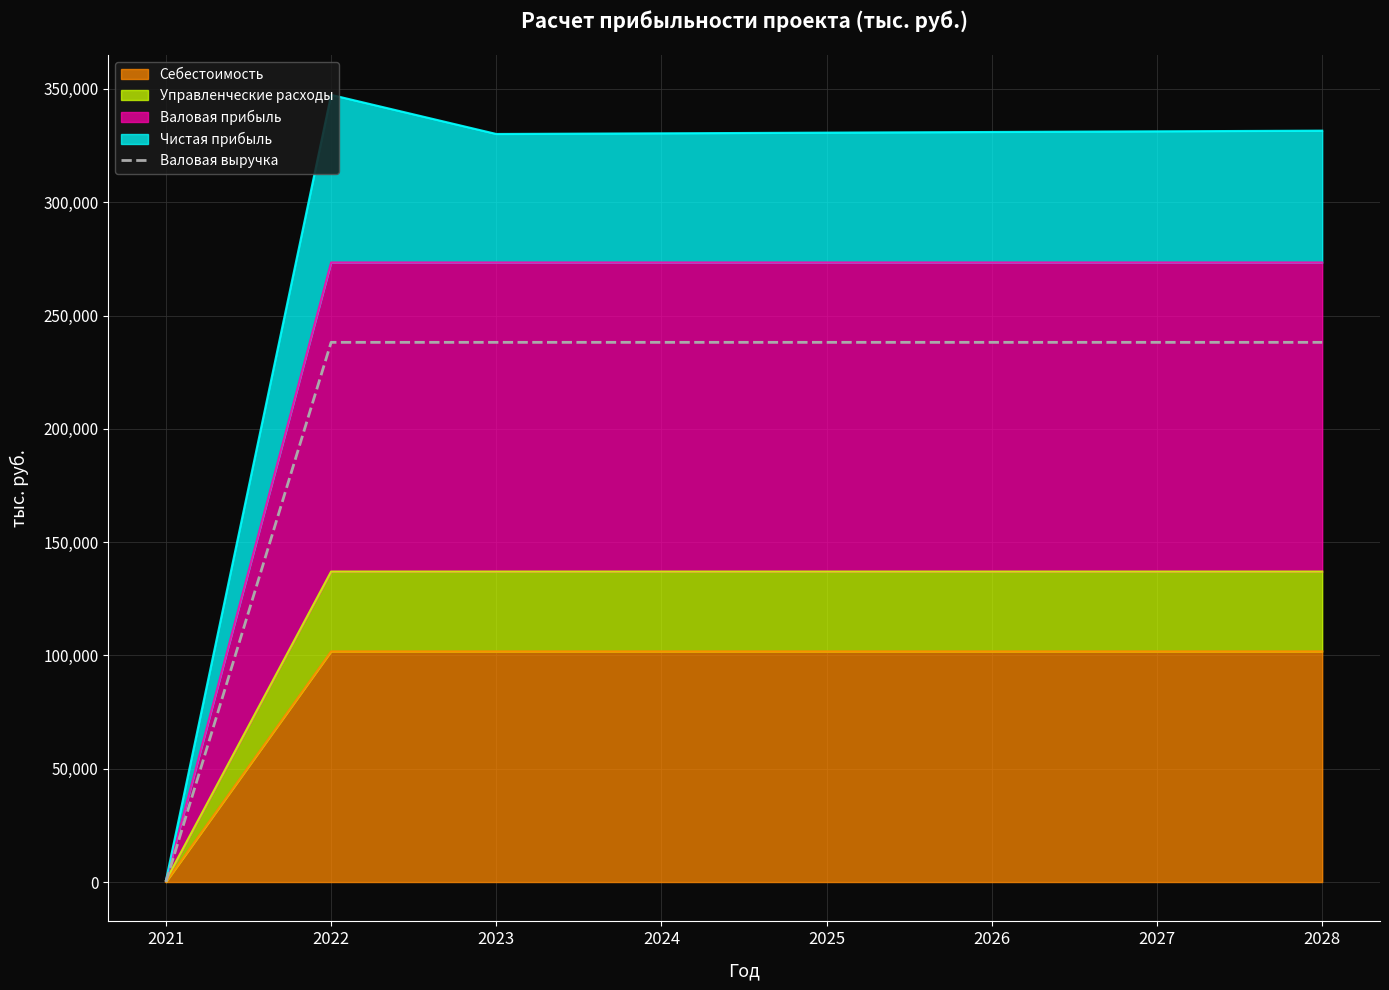

List the labels in order of value, smallest first.

2021, 2022, 2023, 2024, 2025, 2026, 2027, 2028